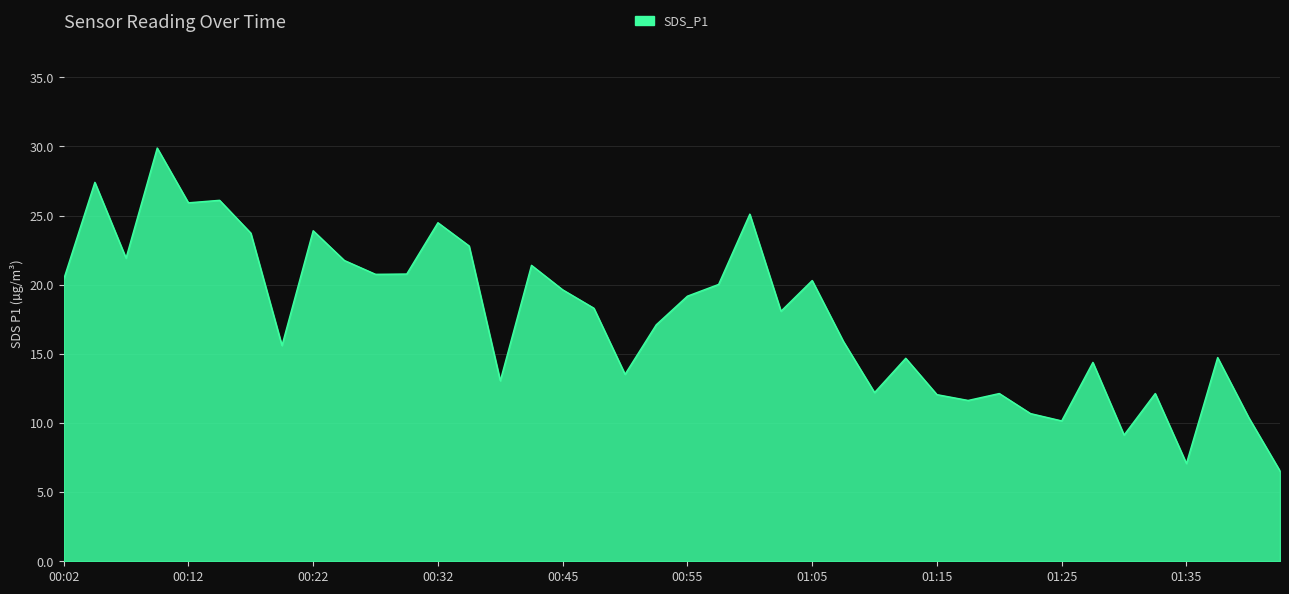

What is the maximum value shown in the chart?

29.9